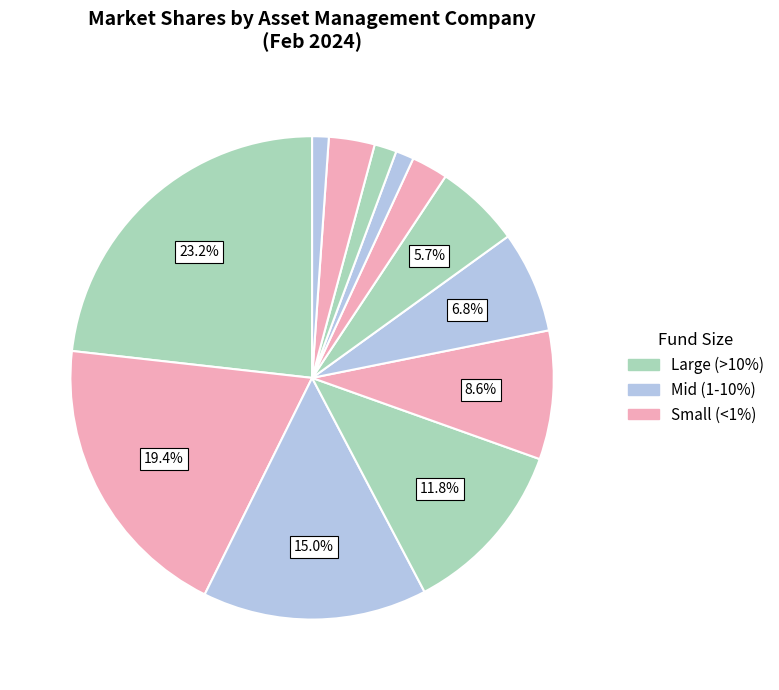

Count the number of slices in the pie.

12